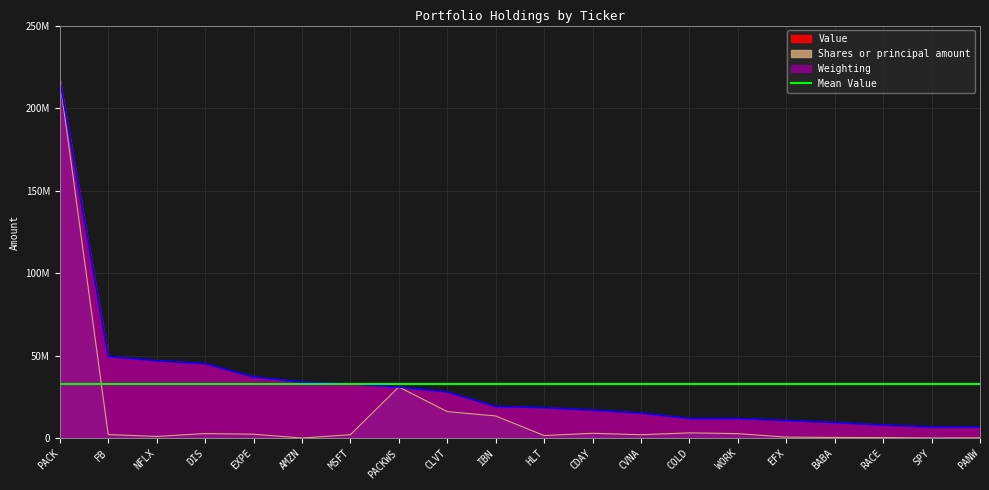

Is the value of Weighting at PACK greater than the value of Value at MSFT?

Yes